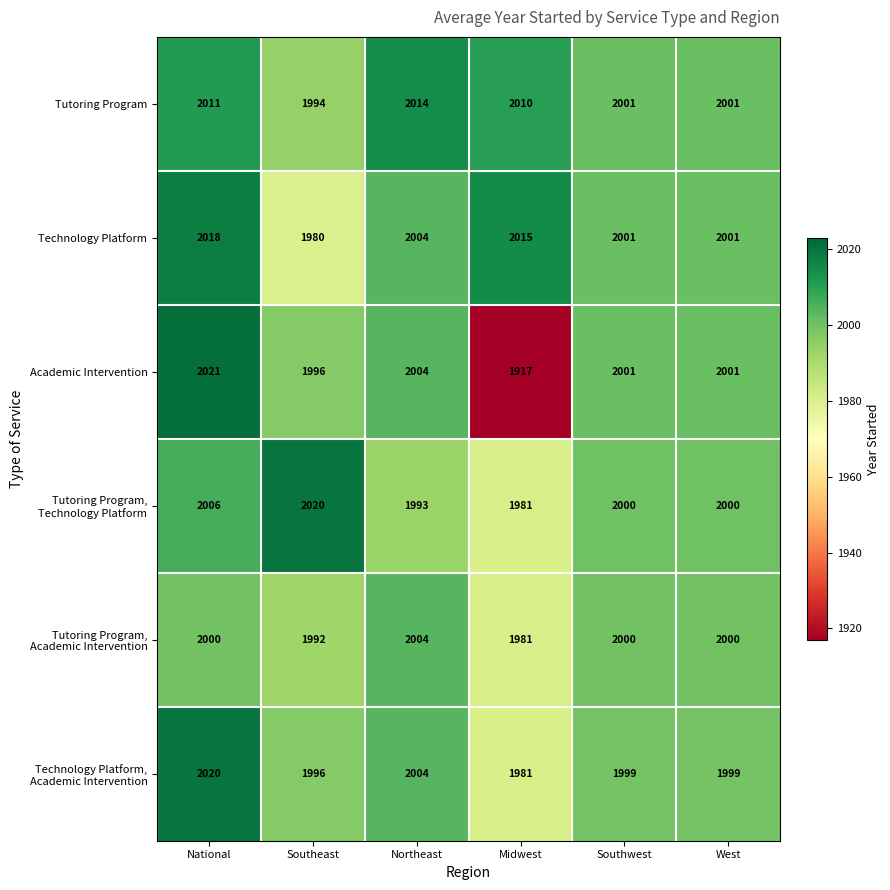

How many data points does each series have?

6